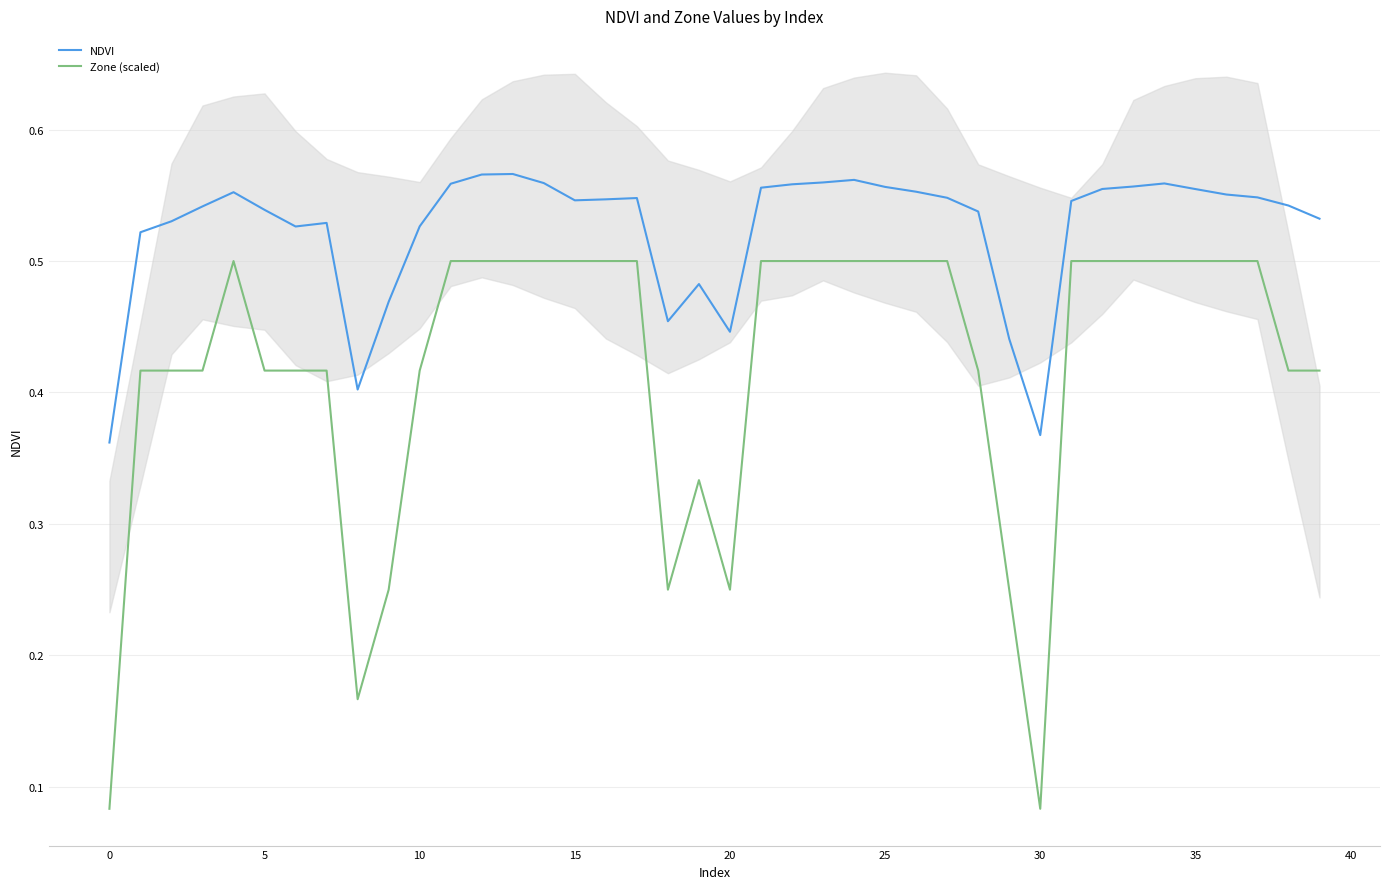

List the series in order of their overall mean, lowest first.

Zone (scaled), NDVI